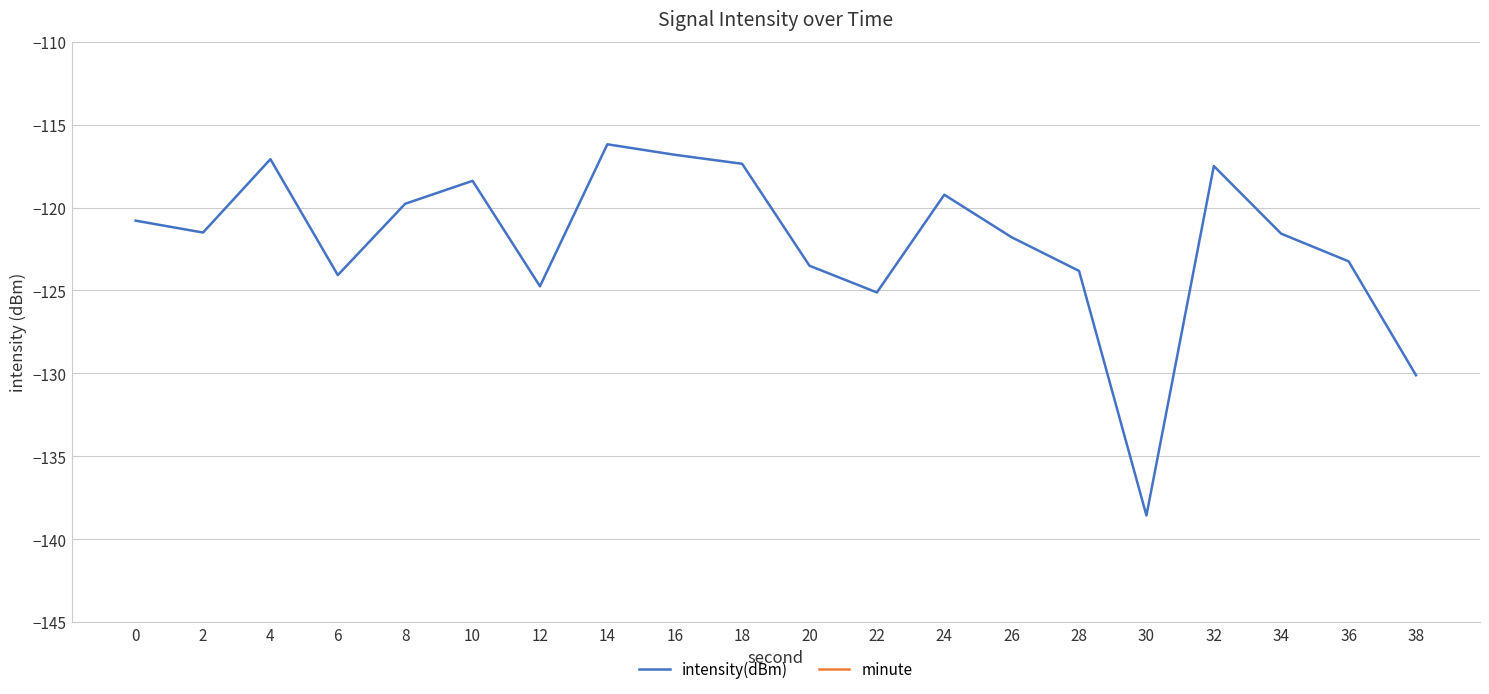

At how many categories does at least one series exceed -108?

20